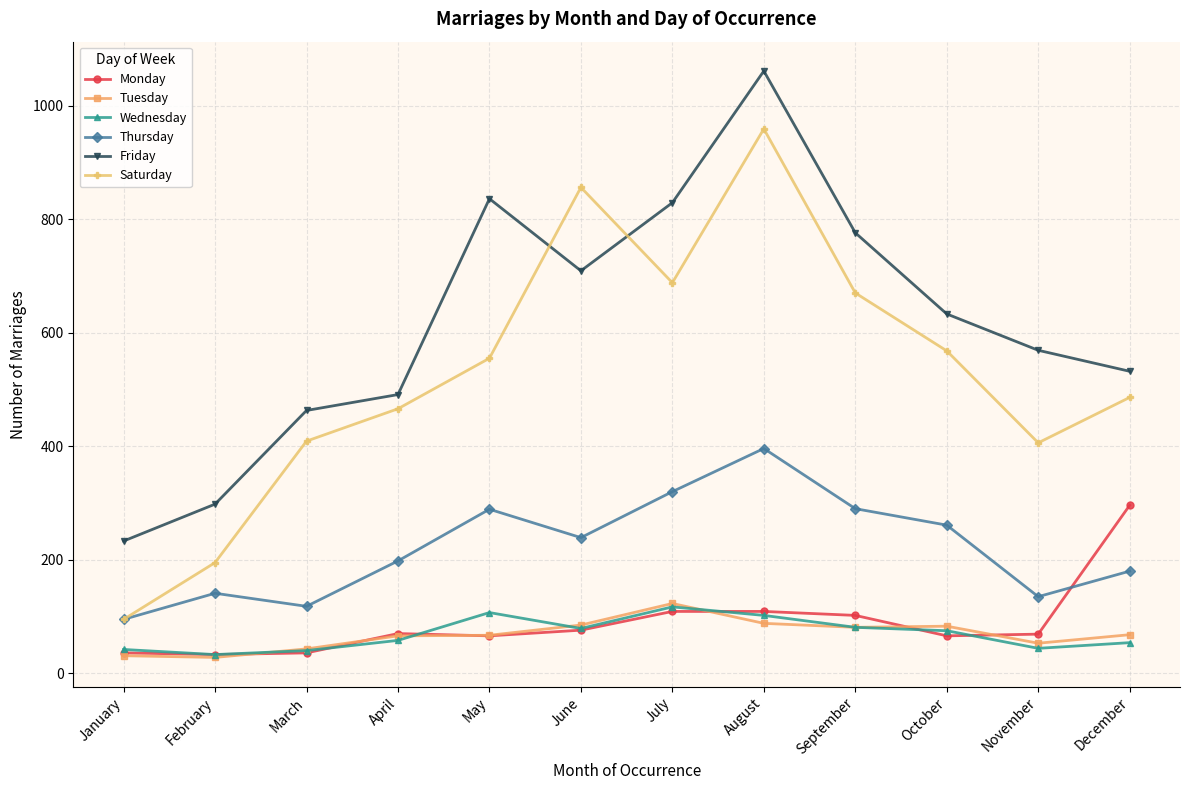

How many interior local peaks does the Friday series have?

2